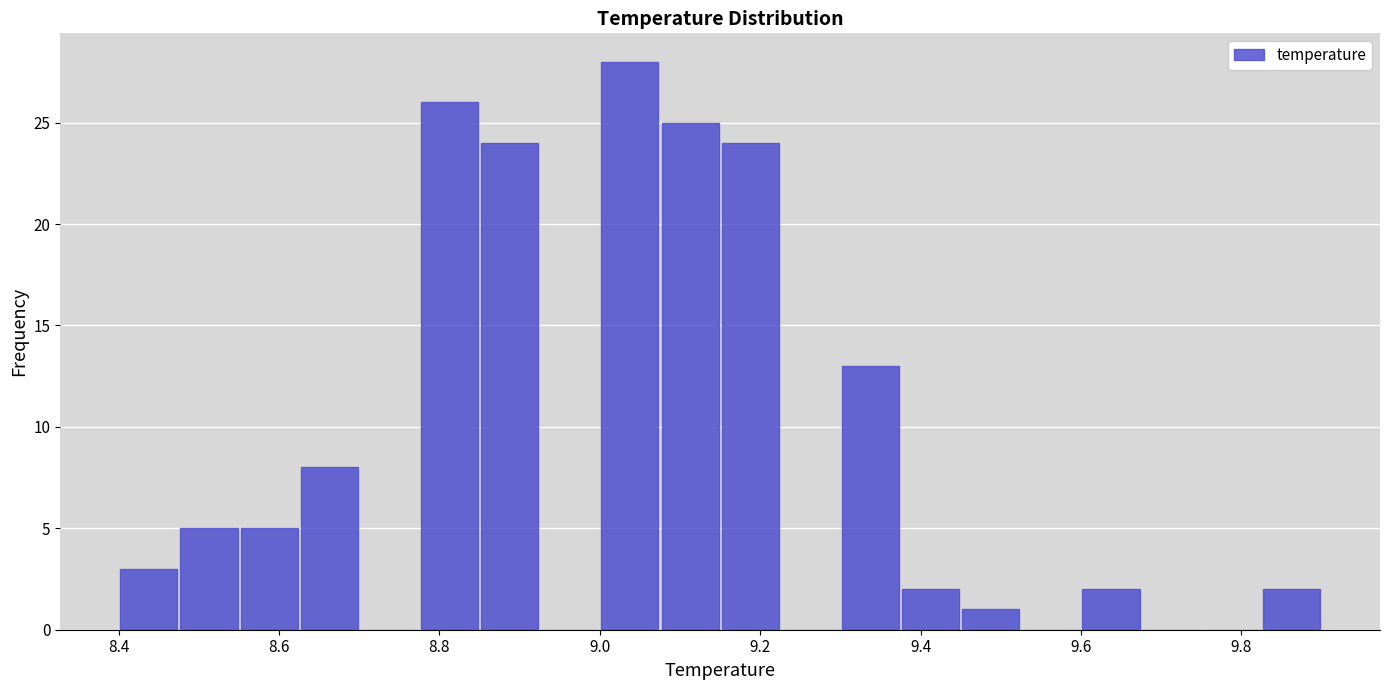

Around what value on the x-axis is the tallest bar? Give the approximate position of its centre, as read against the axis.

9.04